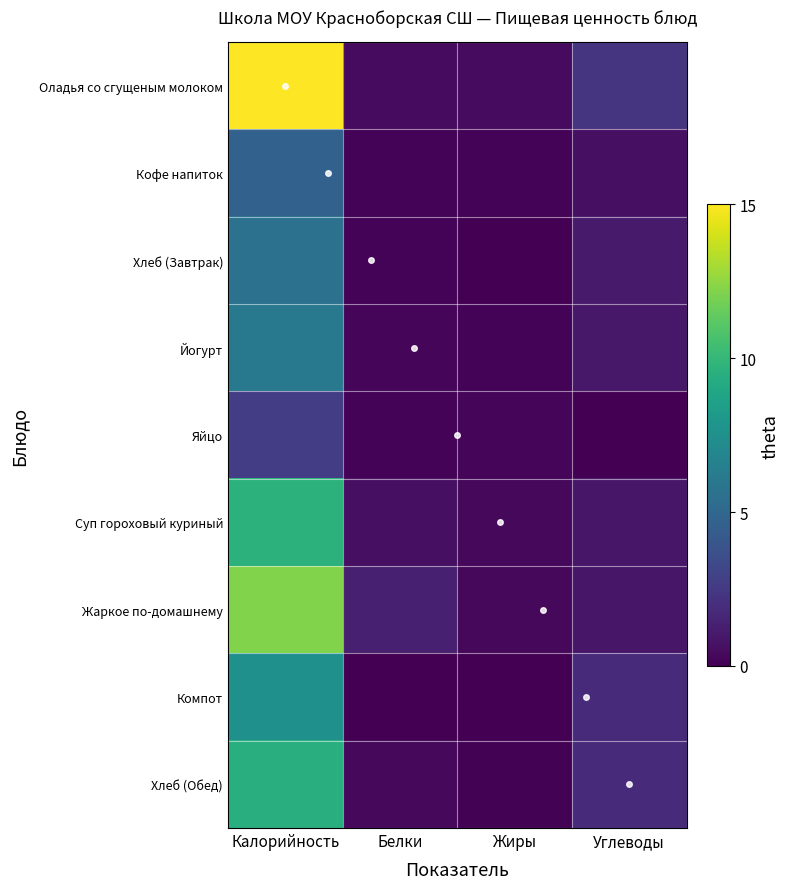

What is the difference between the maximum and second lowest values in the Суп гороховый куриный series?

9.1